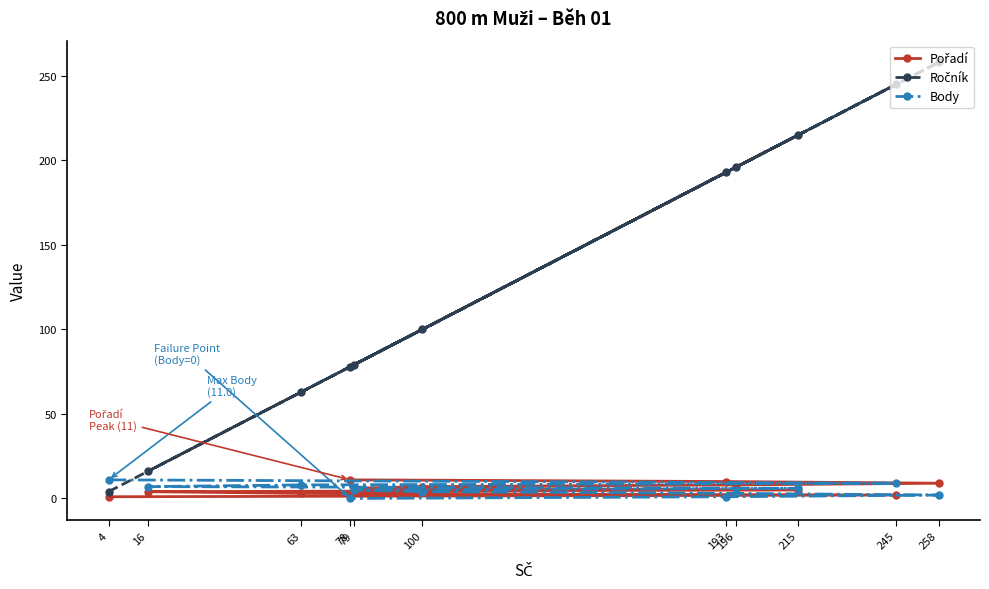

Is this an area chart (filled region under the line)?

No